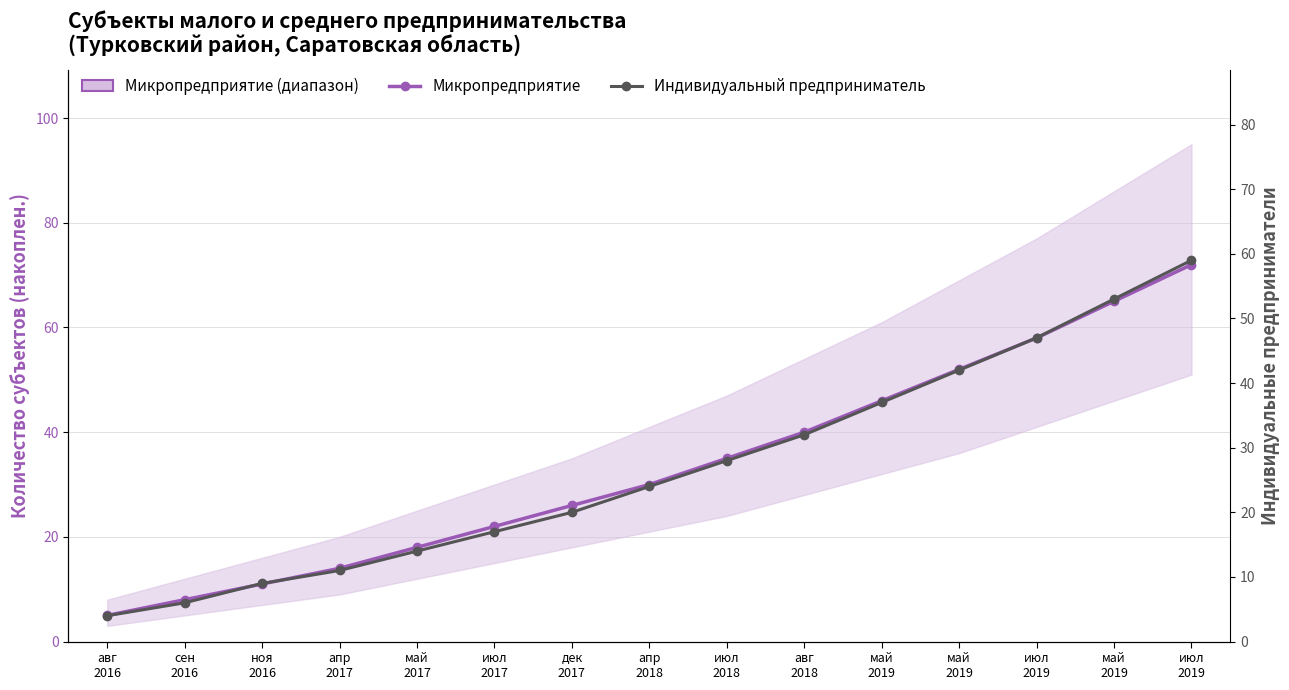

What is the sum of the Индивидуальный предприниматель values at апр
2018 and май
2019?

61